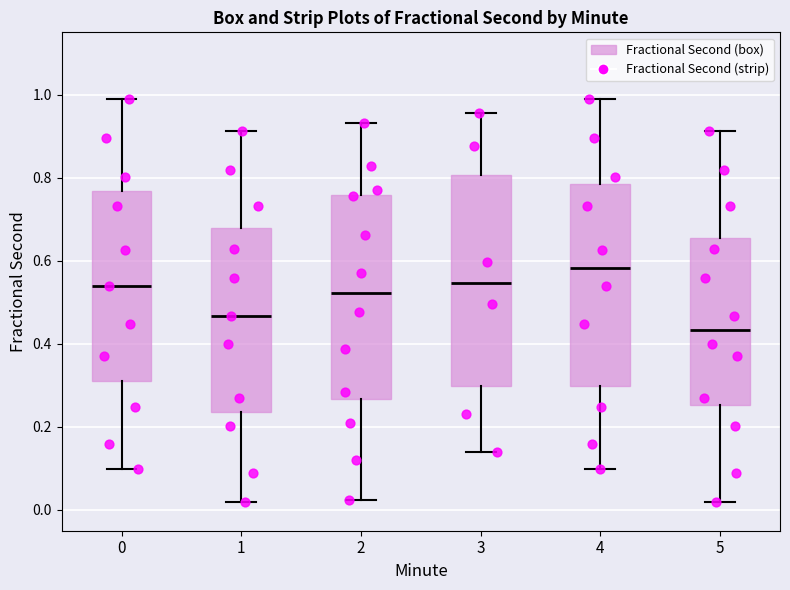

Where does the lower whisker of the box at x = 2 end on the y-axis? The values are not printed on the chart, so give them approximately, as read against the axis.

0.02